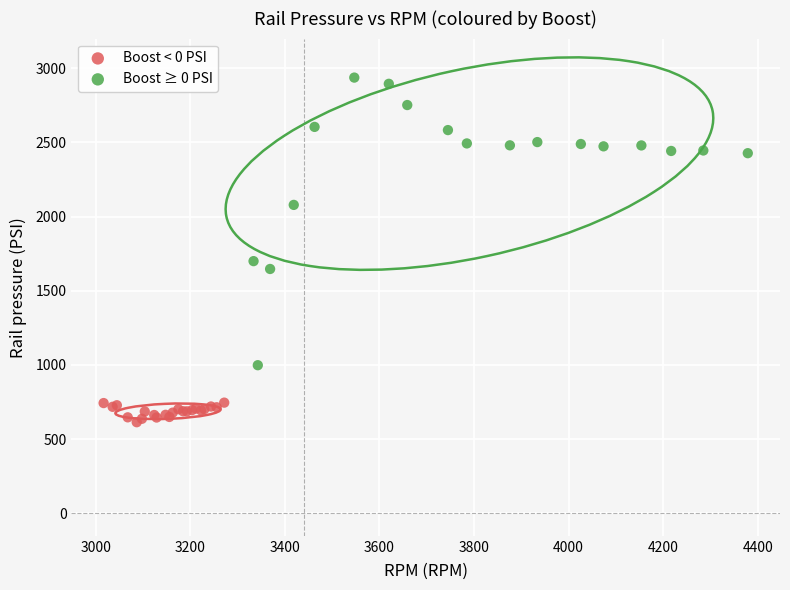

What are all the series names shown in the legend?

Boost < 0 PSI, Boost ≥ 0 PSI